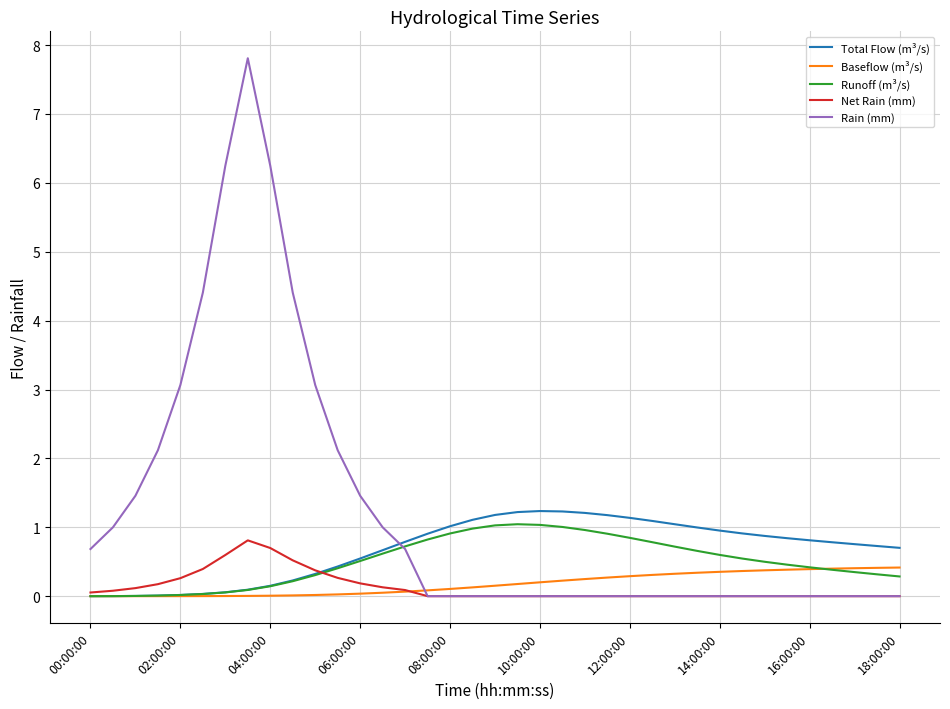

How many times do Total Flow (m³/s) and Rain (mm) cross each other?

1